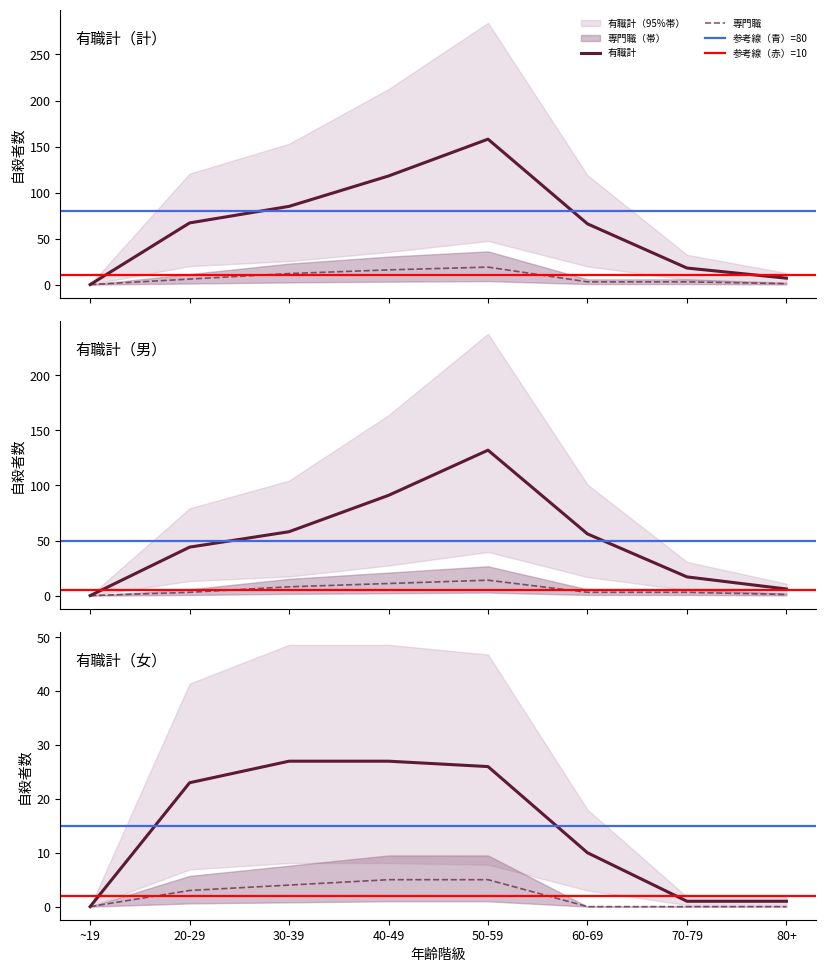

How many categories are shown in the chart?

8